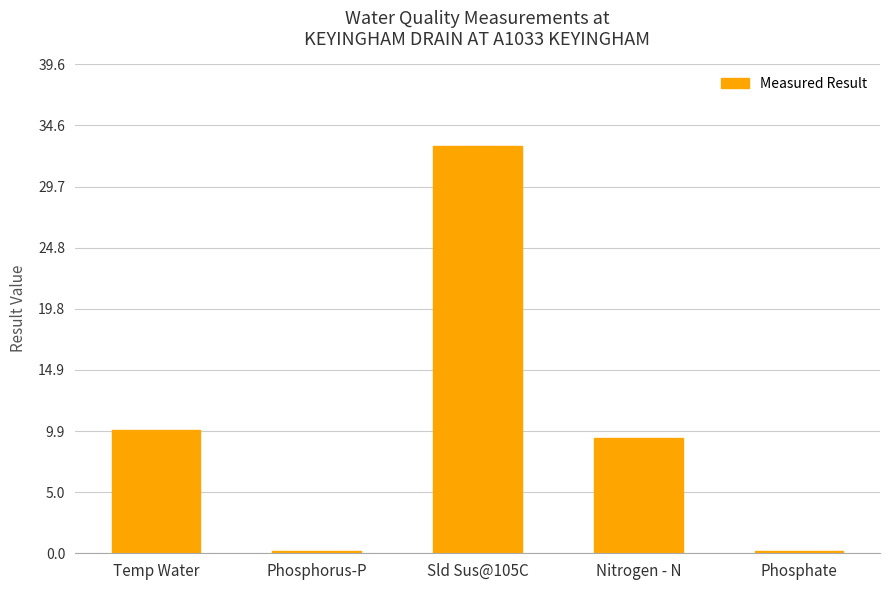

Is it true that the value at Nitrogen - N is 9.3?

True